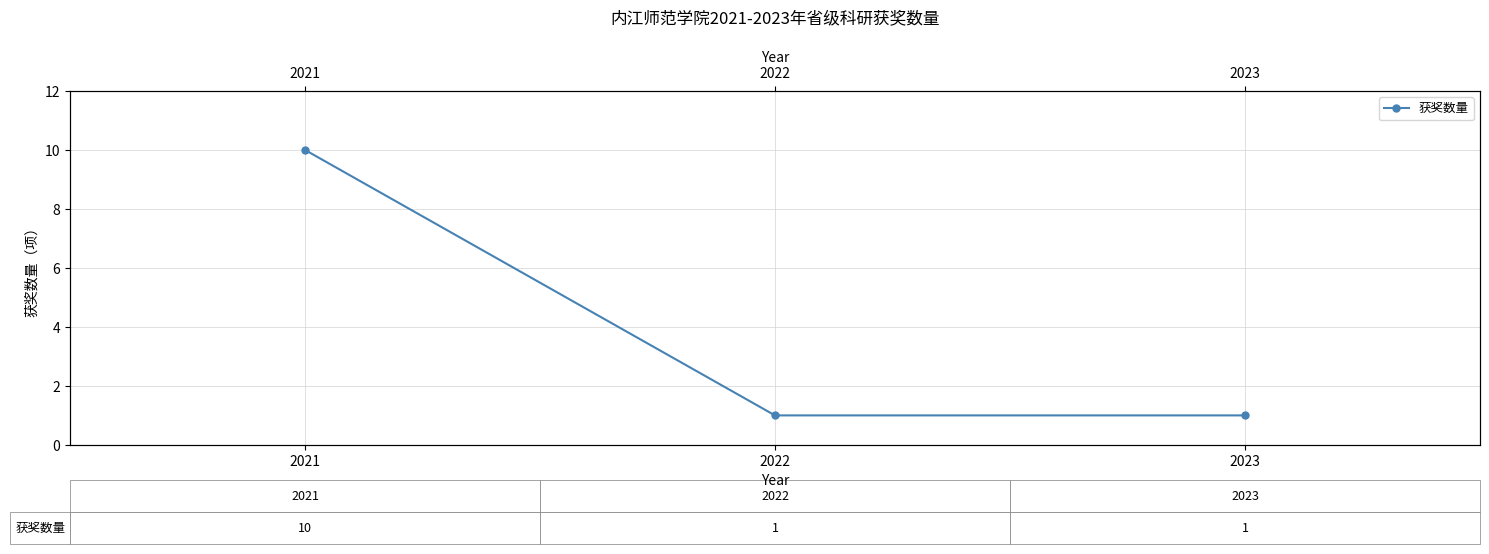

What is the sum of the values at 2022 and 2021?

11